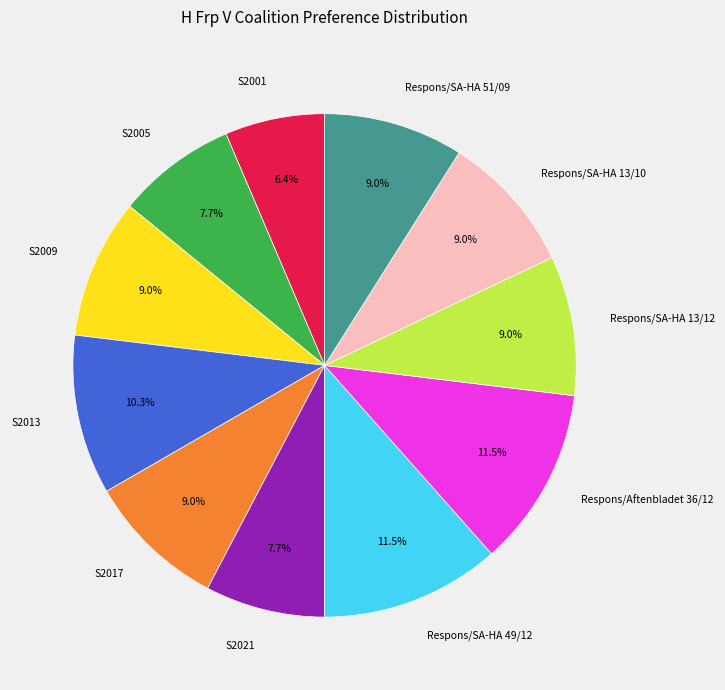

To the nearest percent, what percentage of the pie is S2009?

9%